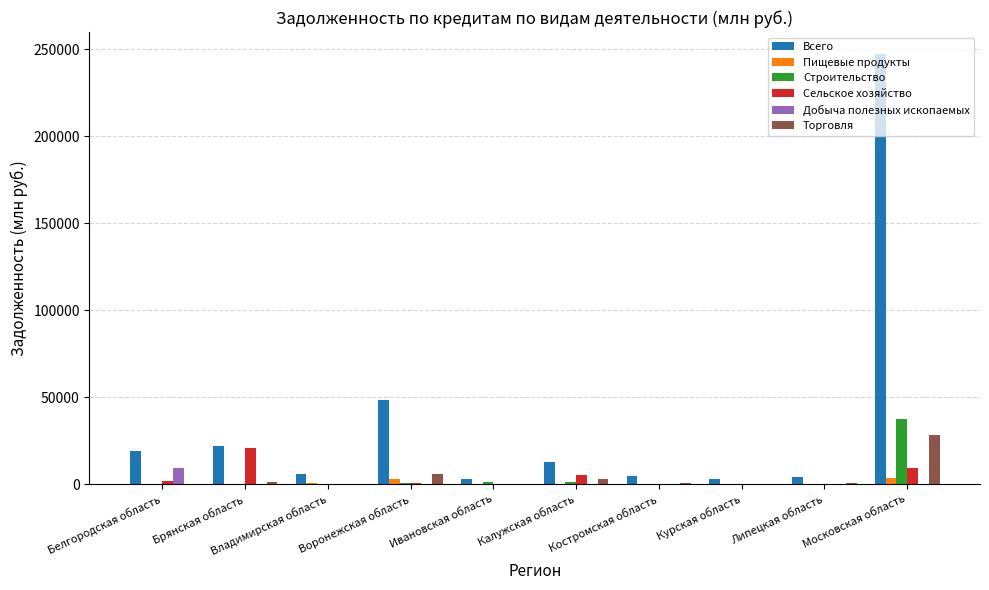

At which category is the sum across all series the highest?

Московская область